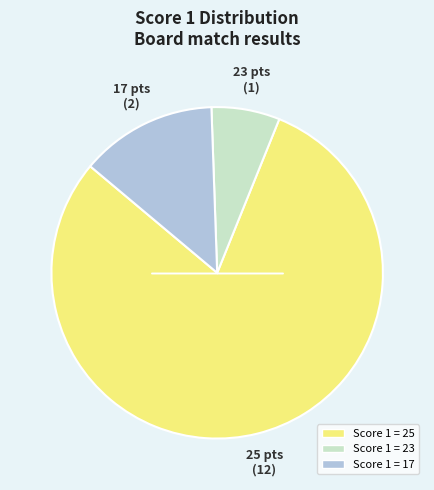

Which slice is the largest?

Score 1 = 25